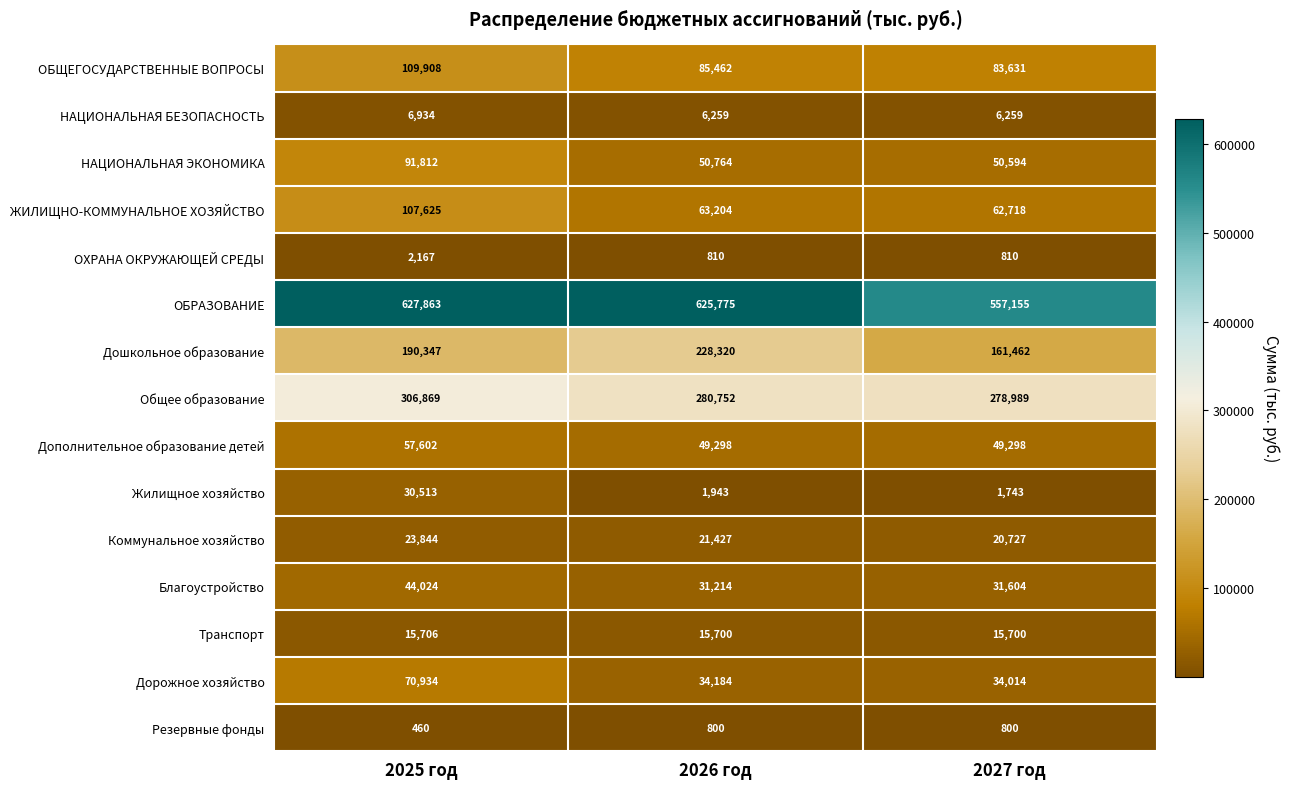

What is the maximum value shown in the chart?

627863